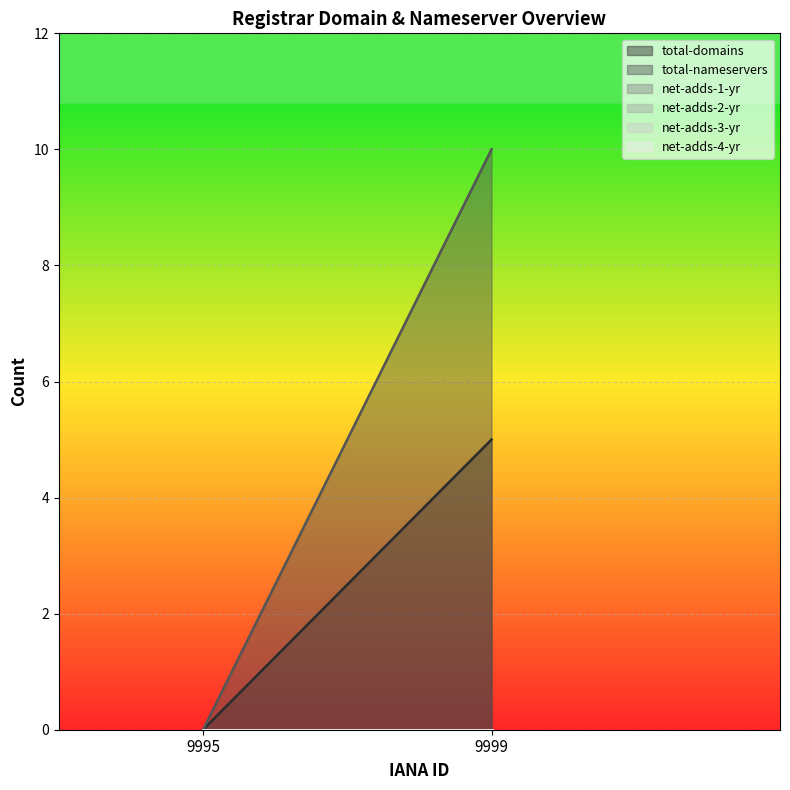

Which category has the highest value across all series?

9999